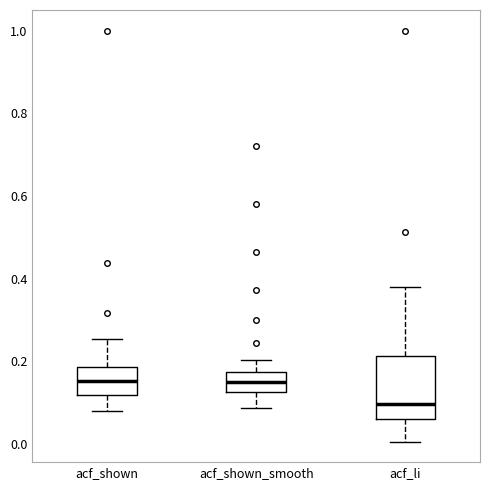

Reading left to right, read every box against the y-axis: the position of its median line, the range the box covers, and the ends of its whiskers. The values are not printed on the chart, so give them approximately, as read against the axis.

acf_shown: median 0.16, box 0.12 to 0.18, whiskers 0.08 to 0.26
acf_shown_smooth: median 0.16, box 0.12 to 0.18, whiskers 0.08 to 0.20
acf_li: median 0.10, box 0.06 to 0.22, whiskers 0.00 to 0.38